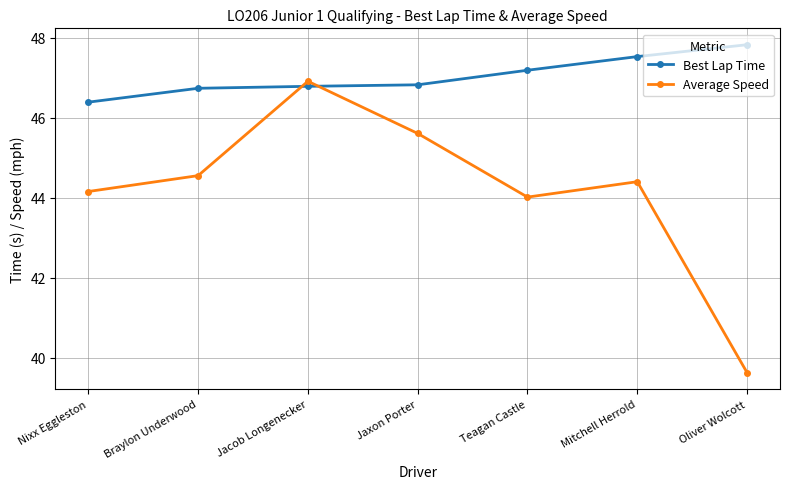

What is the value of the Average Speed point at the 4th from the left?

45.6